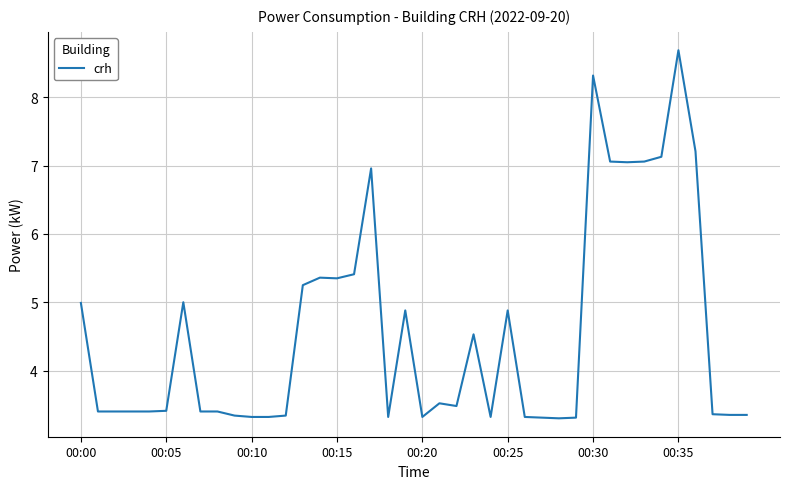

What is the maximum value shown in the chart?

8.7